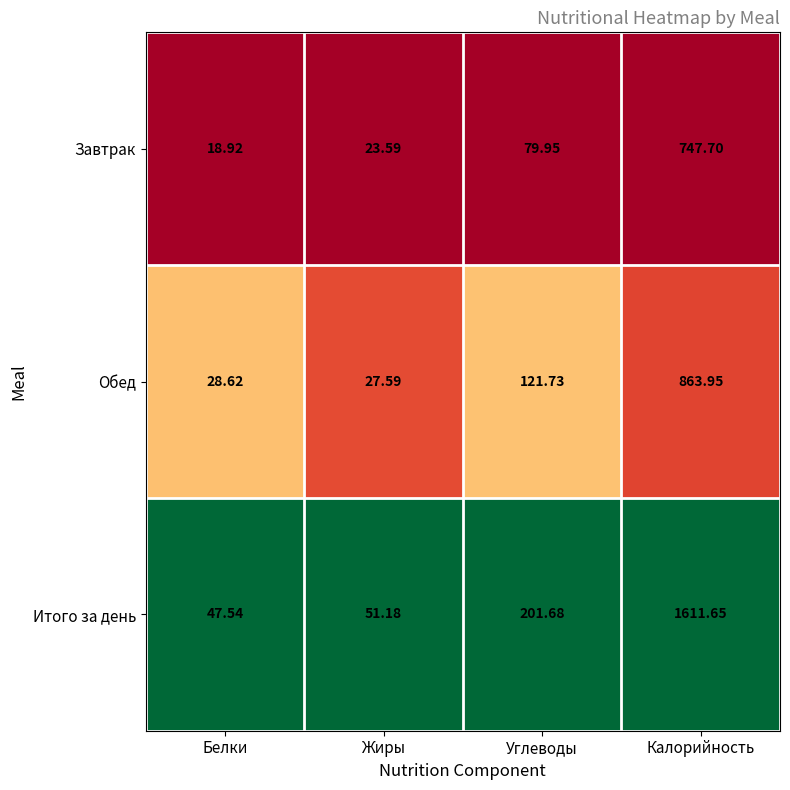

Which series has the largest range (max minus min)?

Итого за день